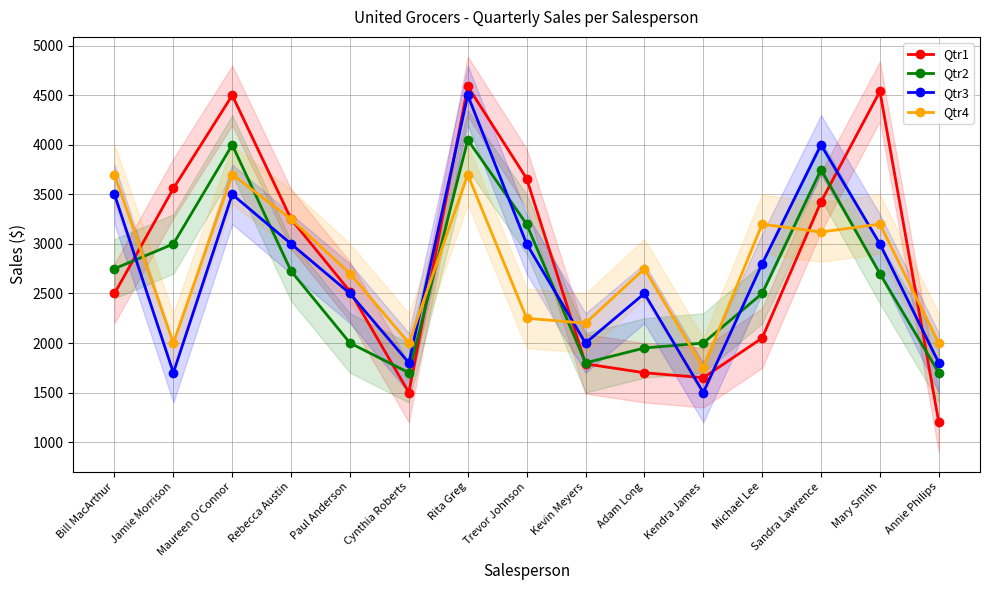

Reading right to left, extract all data points from this chart.

Qtr1: Annie Philips=1200	Mary Smith=4540	Sandra Lawrence=3425	Michael Lee=2050	Kendra James=1650	Adam Long=1700	Kevin Meyers=1790	Trevor Johnson=3660	Rita Greg=4590	Cynthia Roberts=1500	Paul Anderson=2520	Rebecca Austin=3250	Maureen O'Connor=4500	Jamie Morrison=3560	Bill MacArthur=2500
Qtr2: Annie Philips=1700	Mary Smith=2700	Sandra Lawrence=3750	Michael Lee=2500	Kendra James=2000	Adam Long=1950	Kevin Meyers=1800	Trevor Johnson=3200	Rita Greg=4050	Cynthia Roberts=1700	Paul Anderson=2000	Rebecca Austin=2725	Maureen O'Connor=4000	Jamie Morrison=3000	Bill MacArthur=2750
Qtr3: Annie Philips=1800	Mary Smith=3000	Sandra Lawrence=4000	Michael Lee=2800	Kendra James=1500	Adam Long=2500	Kevin Meyers=2000	Trevor Johnson=3000	Rita Greg=4500	Cynthia Roberts=1800	Paul Anderson=2500	Rebecca Austin=3000	Maureen O'Connor=3500	Jamie Morrison=1700	Bill MacArthur=3500
Qtr4: Annie Philips=2000	Mary Smith=3200	Sandra Lawrence=3120	Michael Lee=3200	Kendra James=1750	Adam Long=2750	Kevin Meyers=2200	Trevor Johnson=2250	Rita Greg=3700	Cynthia Roberts=2000	Paul Anderson=2700	Rebecca Austin=3250	Maureen O'Connor=3700	Jamie Morrison=2000	Bill MacArthur=3700